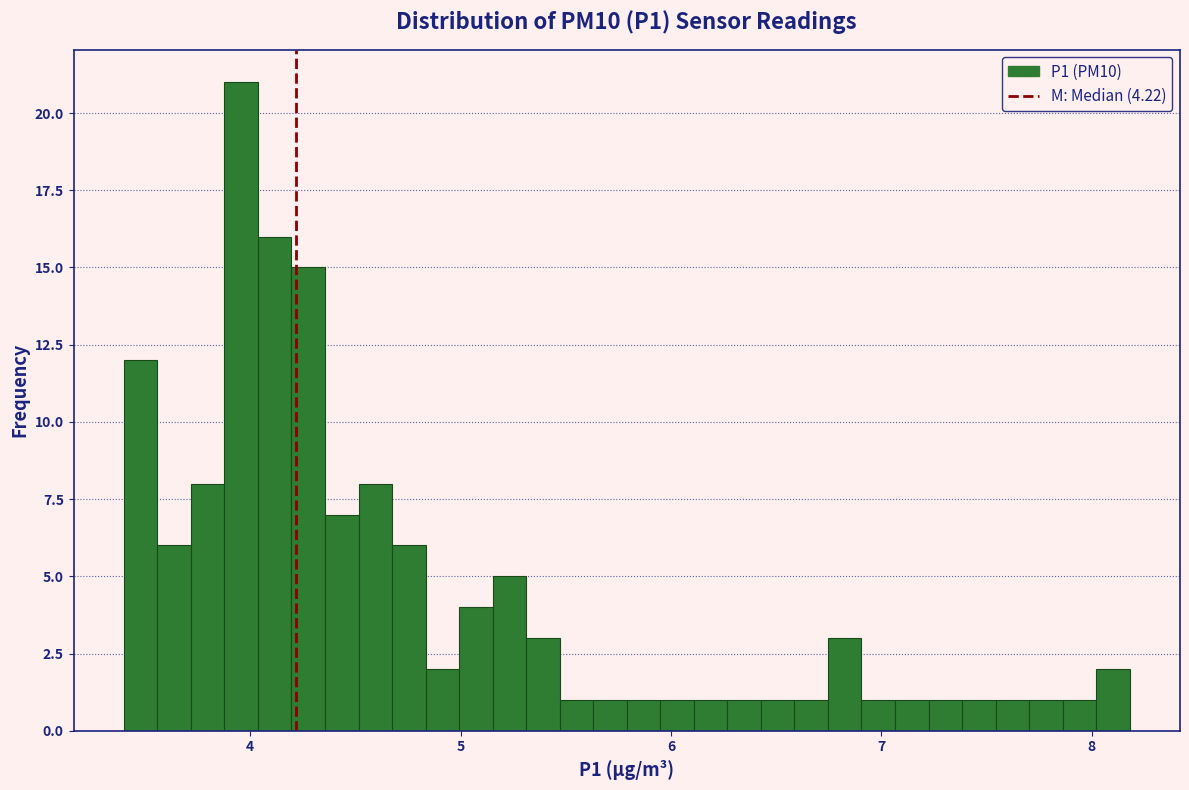

Read against the x-axis, roughly where is the centre of the tallest bar?

4.0